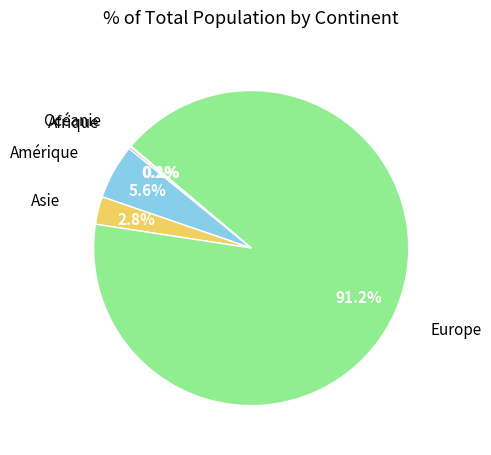

Is there any slice that represents more than half of the pie?

Yes